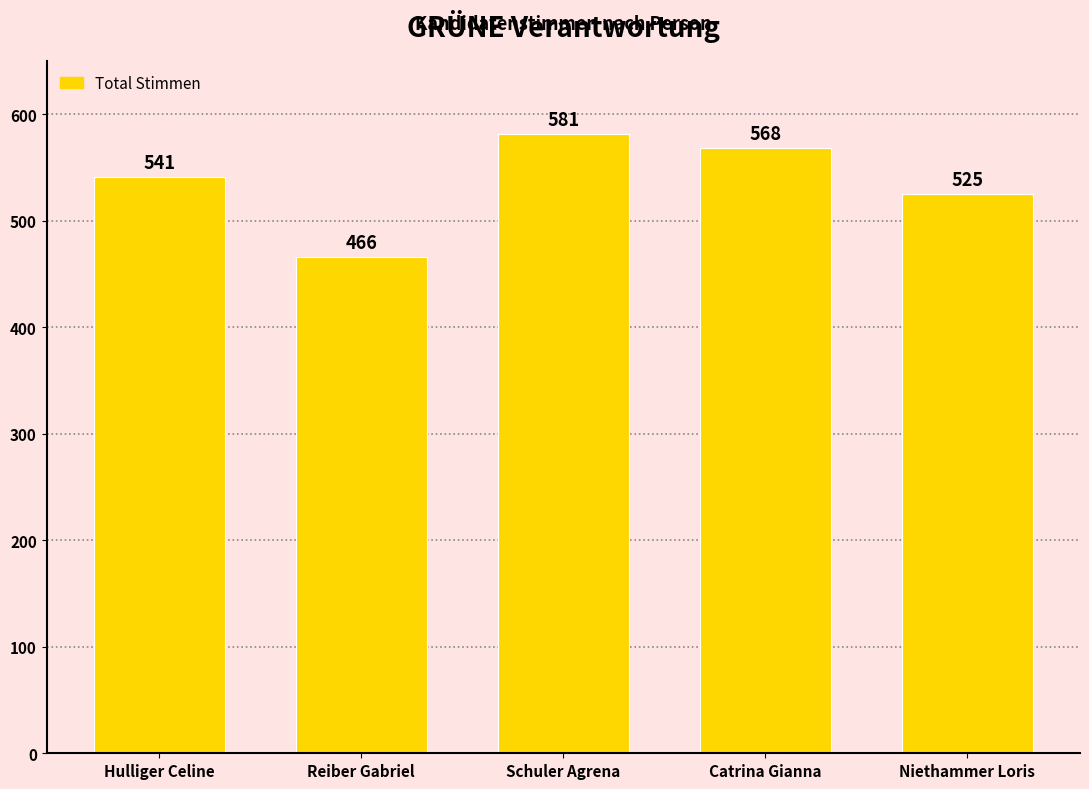

Count the number of categories in the chart.

5